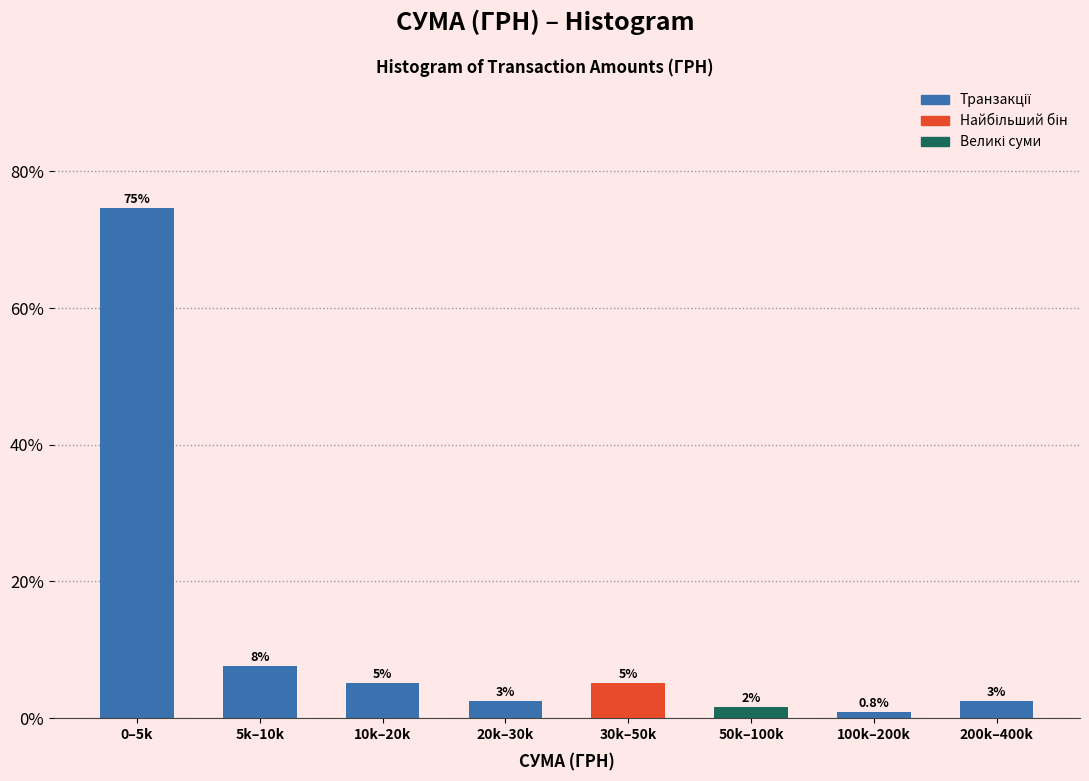

How many bars are there in total?

8